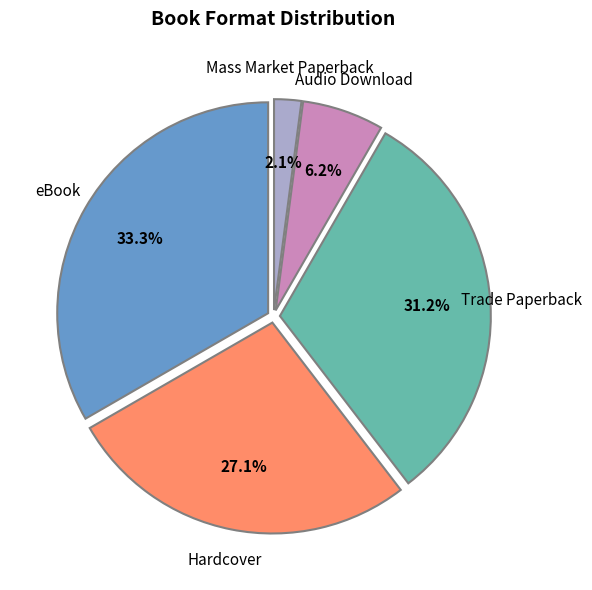

To the nearest percent, what is the difference between the largest and smallest slice percentages?

31%